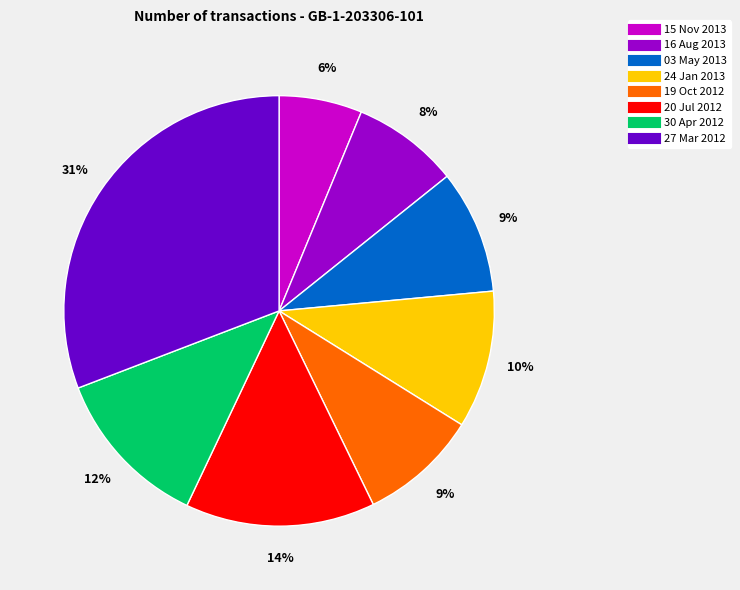

Is there a majority slice in this chart?

No